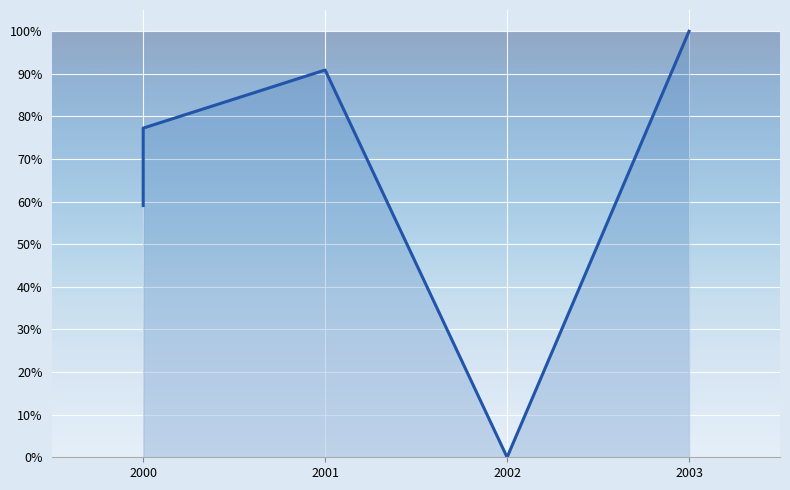

What is the approximate value at 2003?

1.0